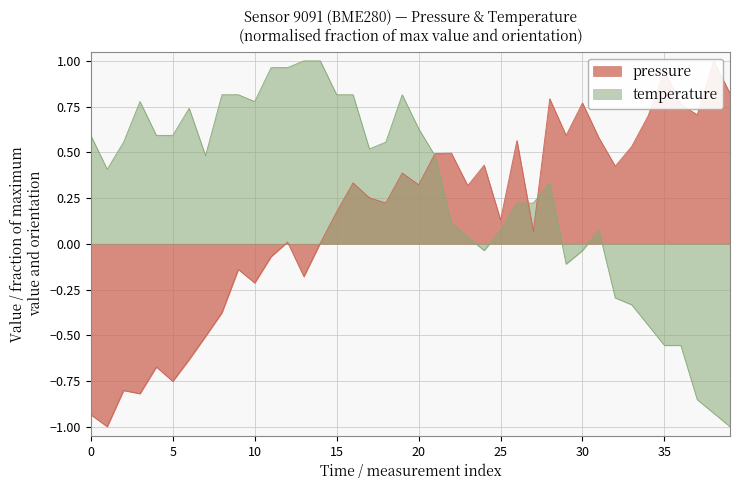

The temperature series shows 0.5 at 07:00. True or false?

True